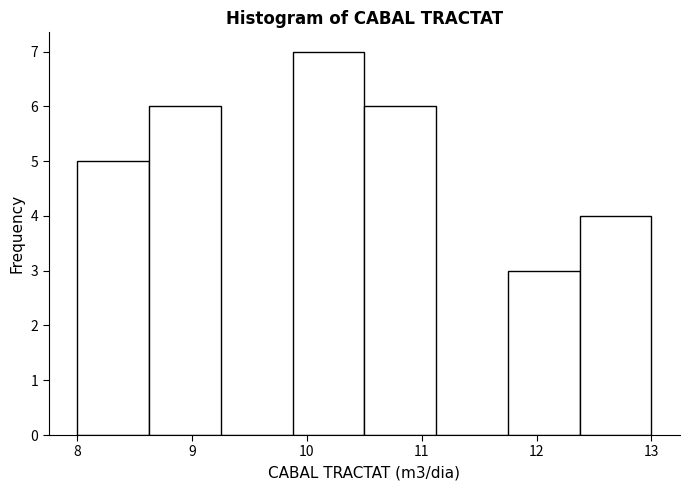

Reading left to right, list every bar in this chart as the range it spans on the x-axis followed by its height. Neither the bar edges nor the heights are printed on the chart, so give them approximately, as read against the axes.

8.0 to 8.6: 5
8.6 to 9.3: 6
9.3 to 9.9: 0
9.9 to 10.5: 7
10.5 to 11.1: 6
11.1 to 11.8: 0
11.8 to 12.4: 3
12.4 to 13.0: 4